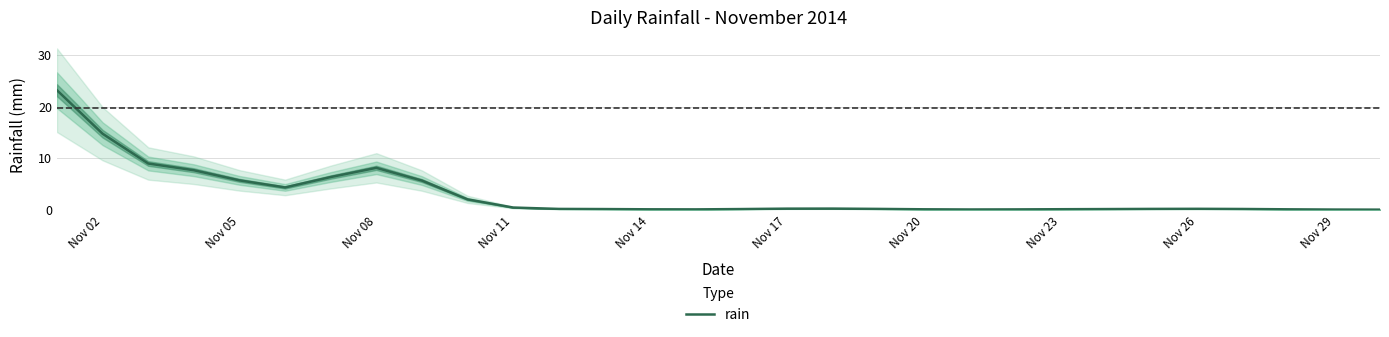

Which label corresponds to the largest value in the chart?

Nov 02